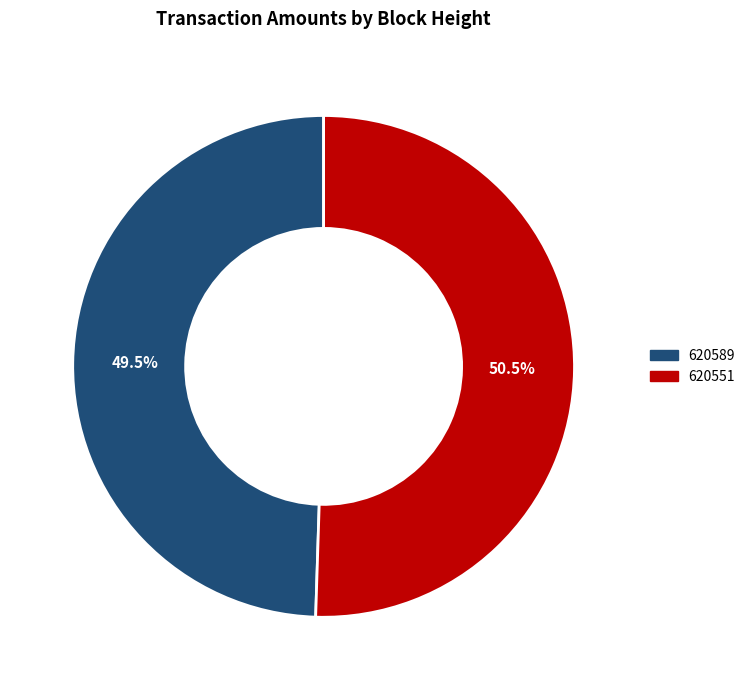

Between 620551 and 620589, which is larger?

620551